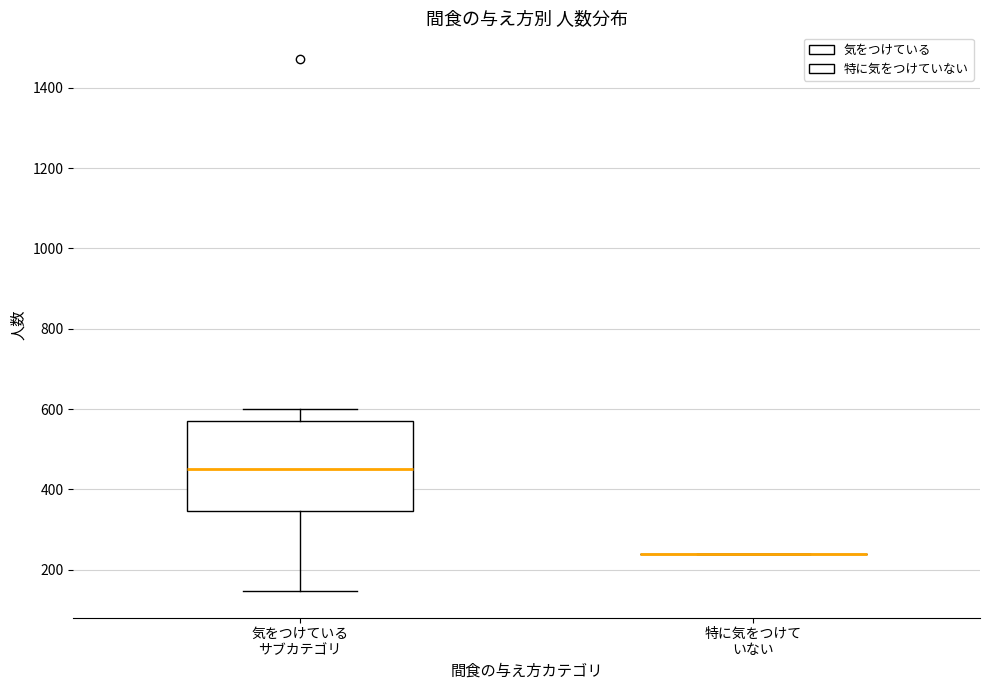

Comparing the boxes themselves (not the whiskers), which one is the tallest?

気をつけている サブカテゴリ